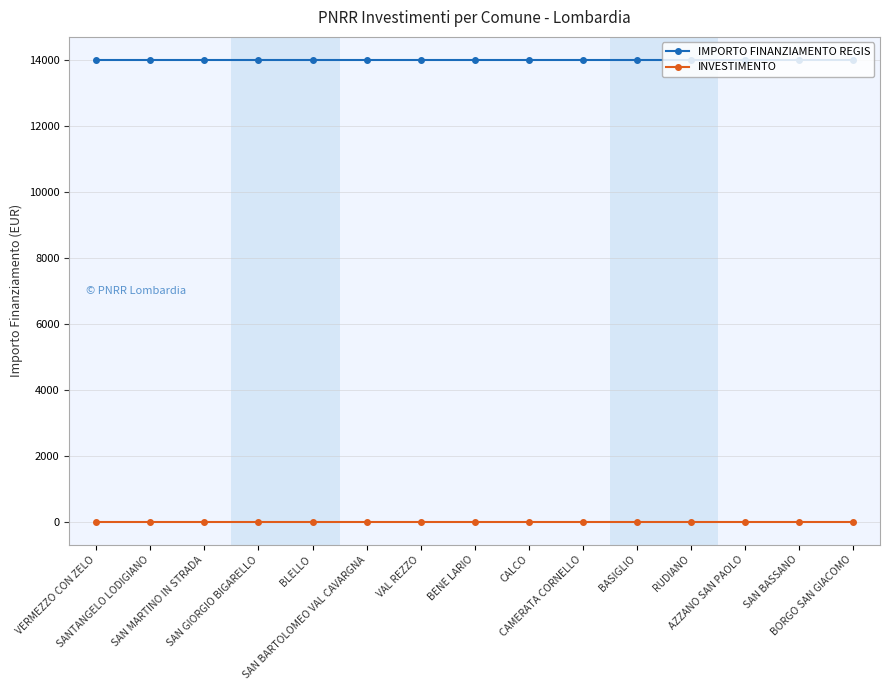

The value of INVESTIMENTO at CALCO is 1.4. True or false?

True